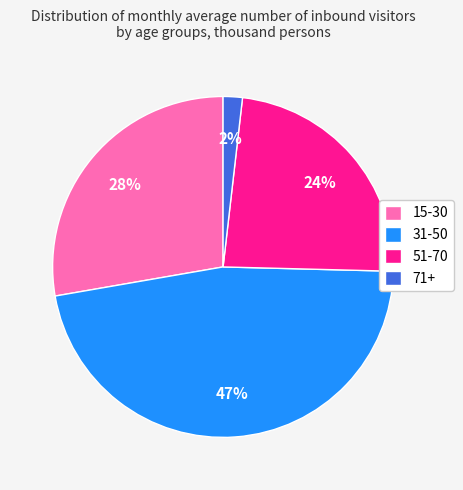

To the nearest percent, what percentage of the pie is 71+?

2%